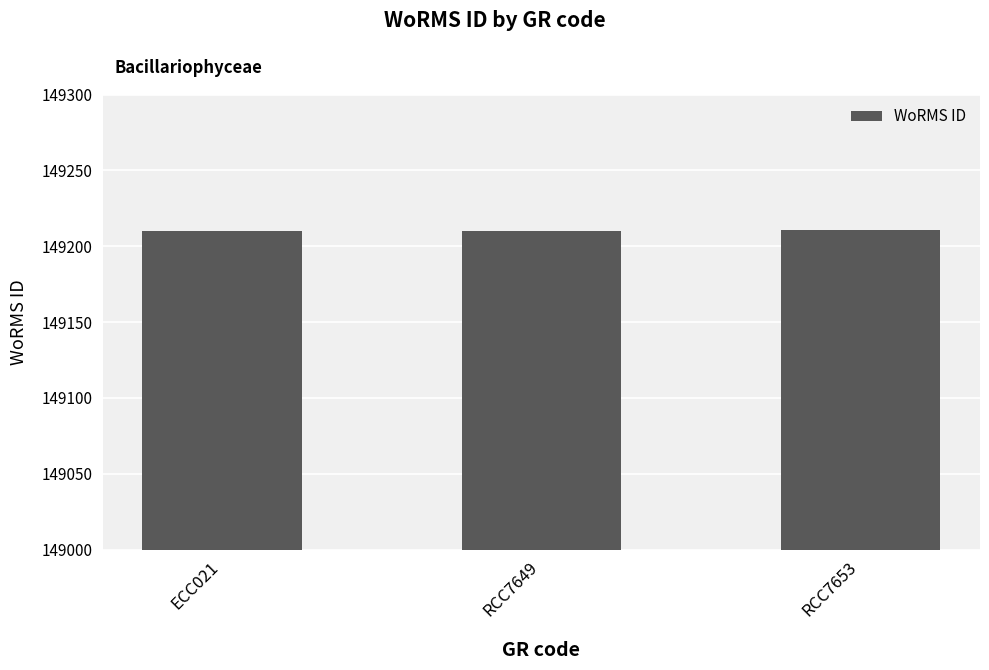

Count the values in the range 149210 to 149211.

3